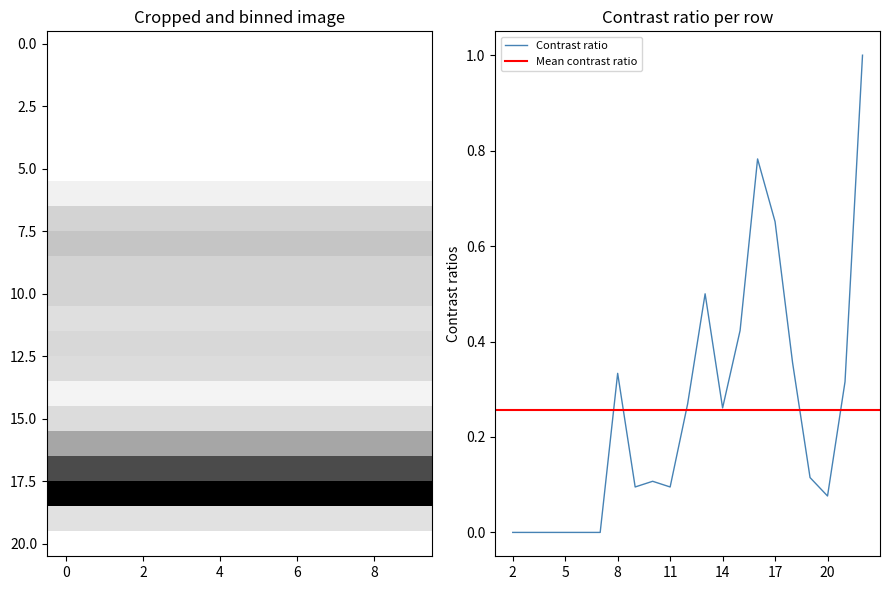

How many interior local peaks does the ENTREES NB_HORAIRE series have?

3